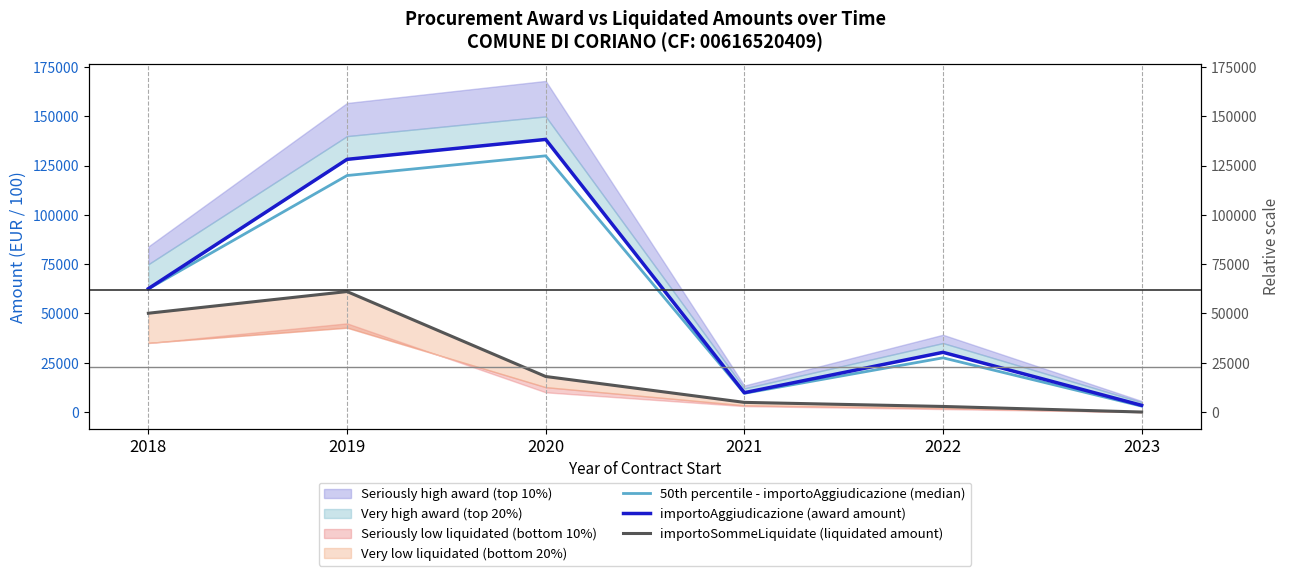

What is the total value across all series at 2020?

286362.6